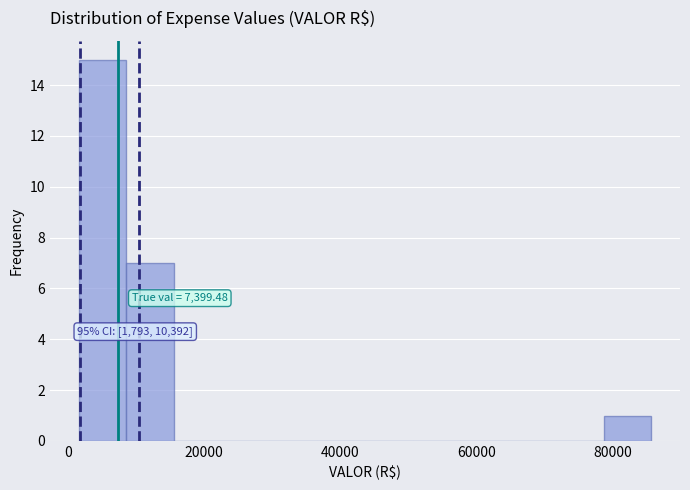

Around what value on the x-axis is the tallest bar? Give the approximate position of its centre, as read against the axis.

6000